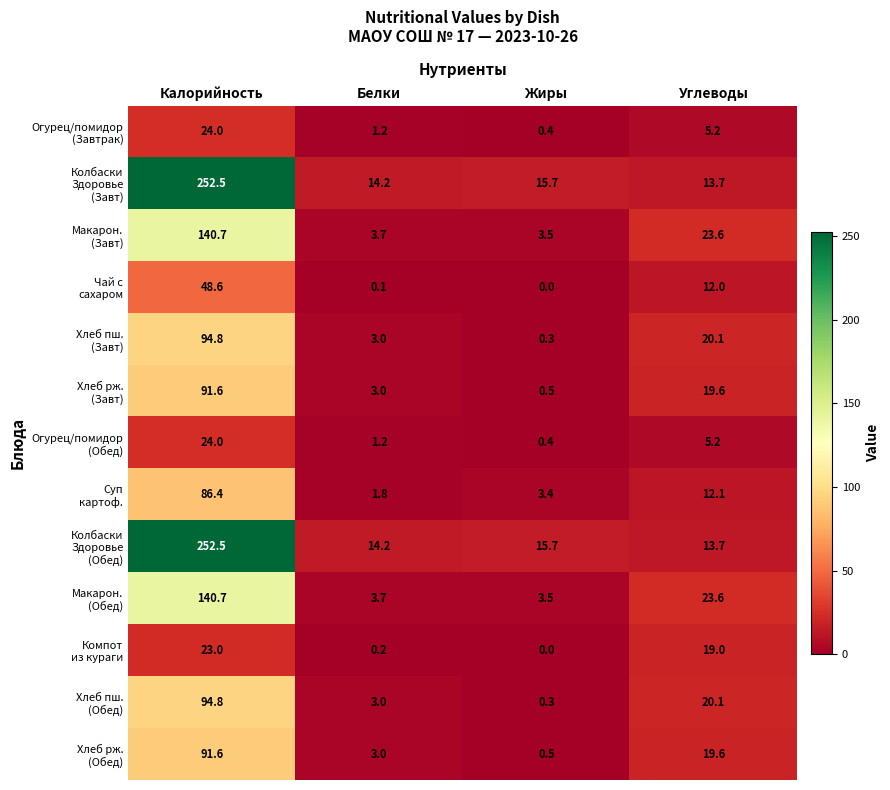

What is the difference between the highest and lowest values at Белки?

14.1